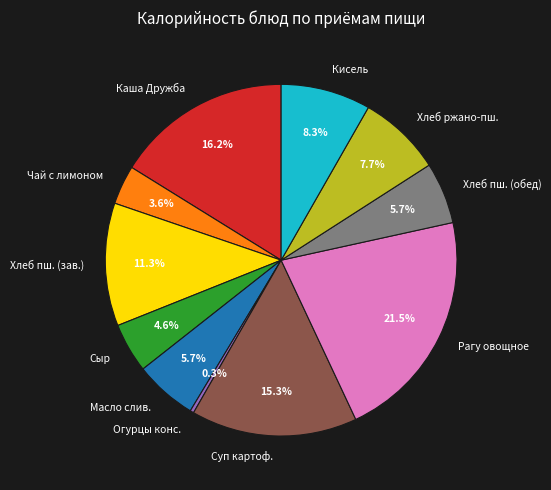

Which slice is the largest?

Рагу овощное